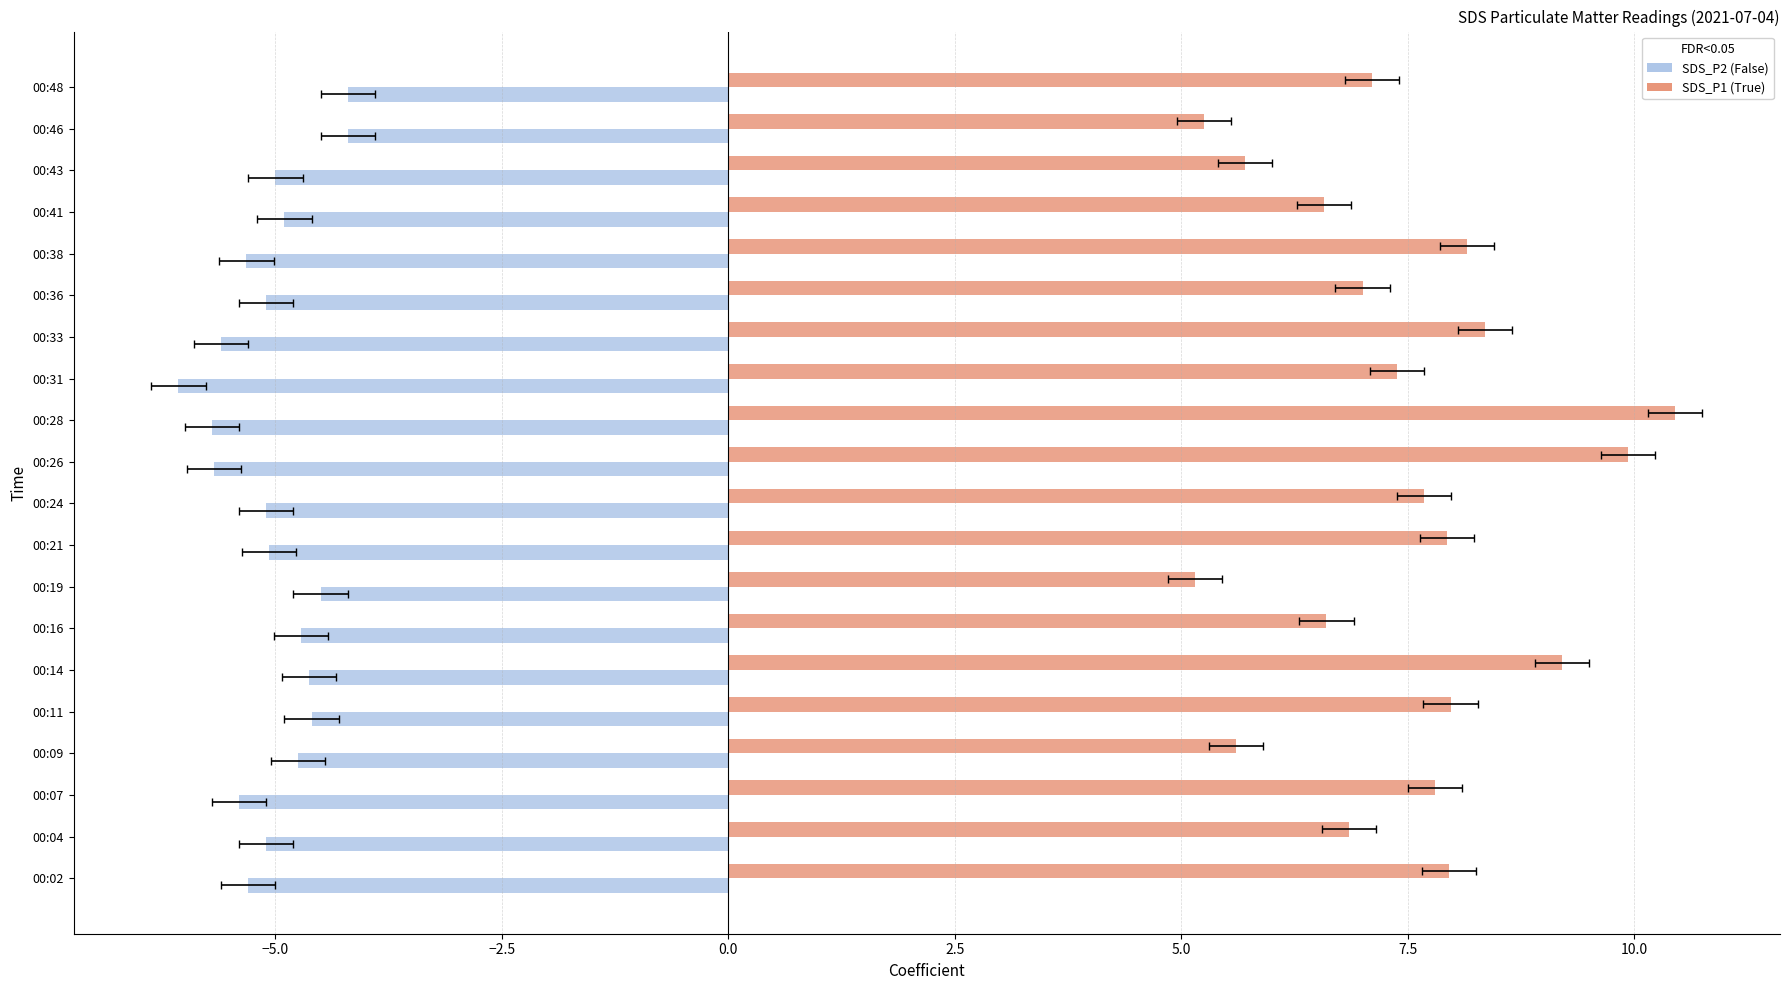

Rank the series by their maximum value, from lowest to highest.

SDS_P2, SDS_P1